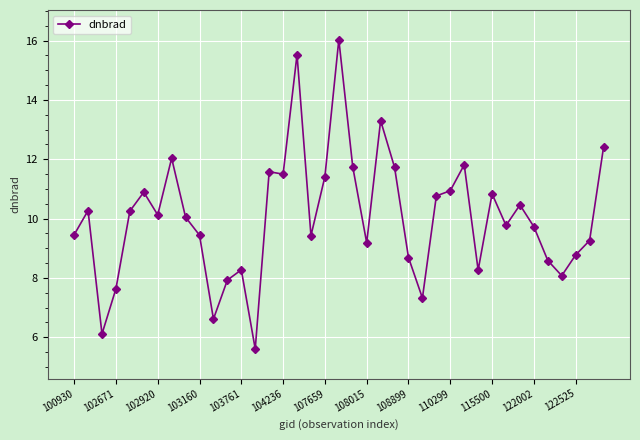

What is the smallest value displayed?

5.6